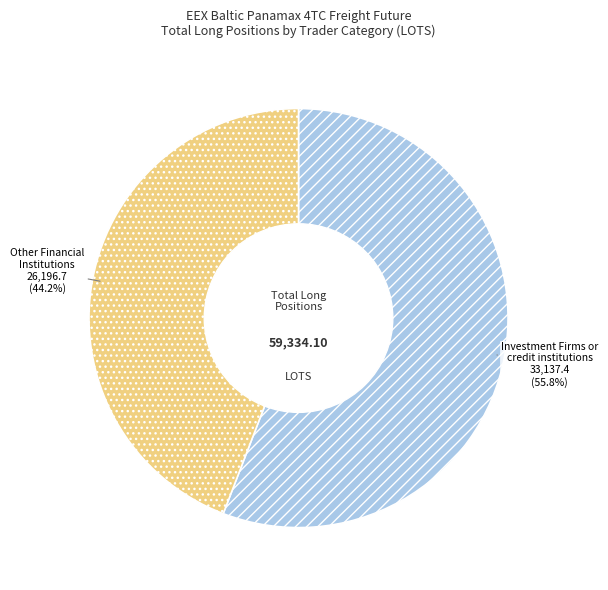

Is it true that Investment Firms or credit institutions is 67% of the pie?

False